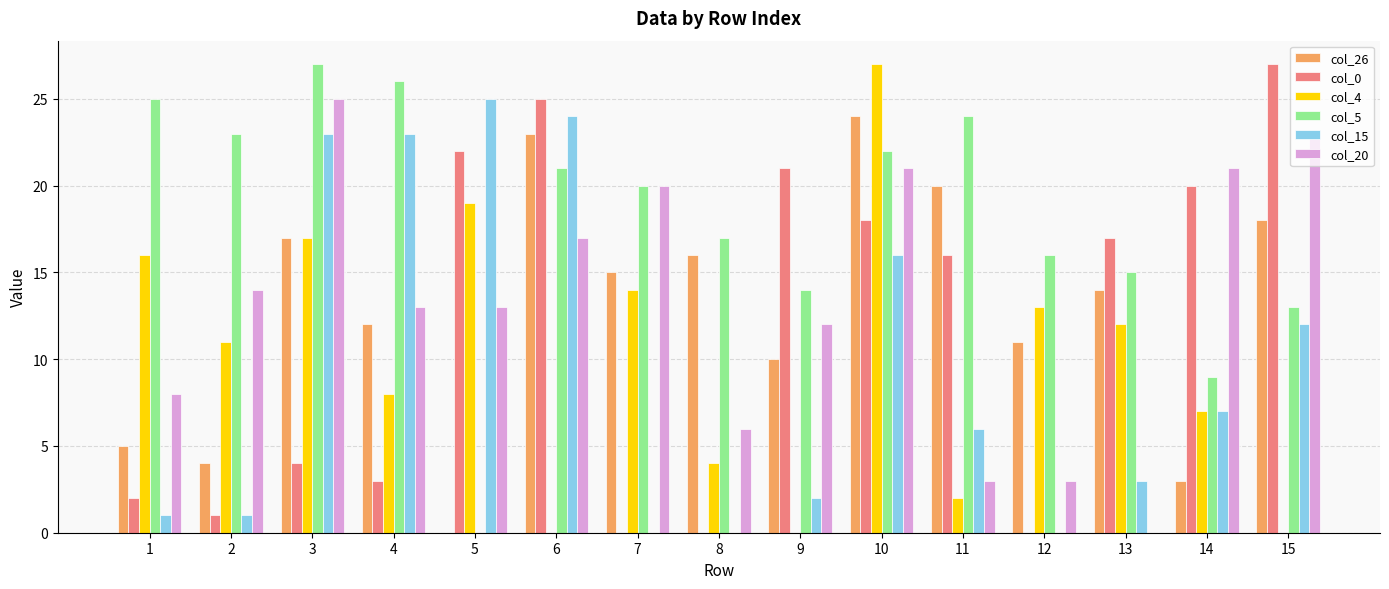

At which category is the sum across all series the highest?

10